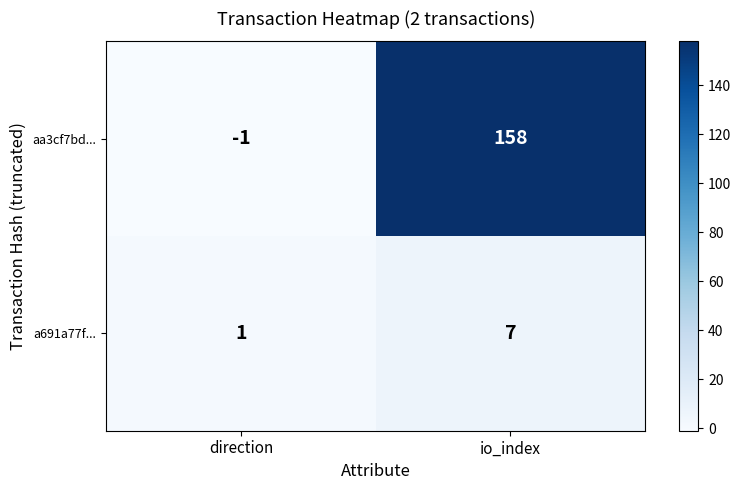

The value of a691a77f... at direction is 0. True or false?

False